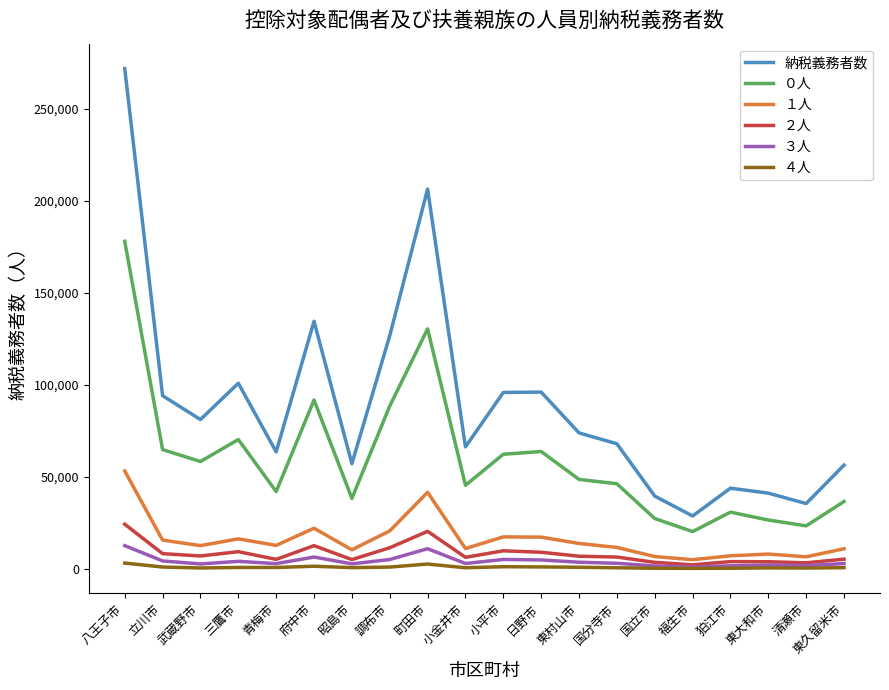

What is the difference between the ２人 values at 福生市 and 東村山市?

4681